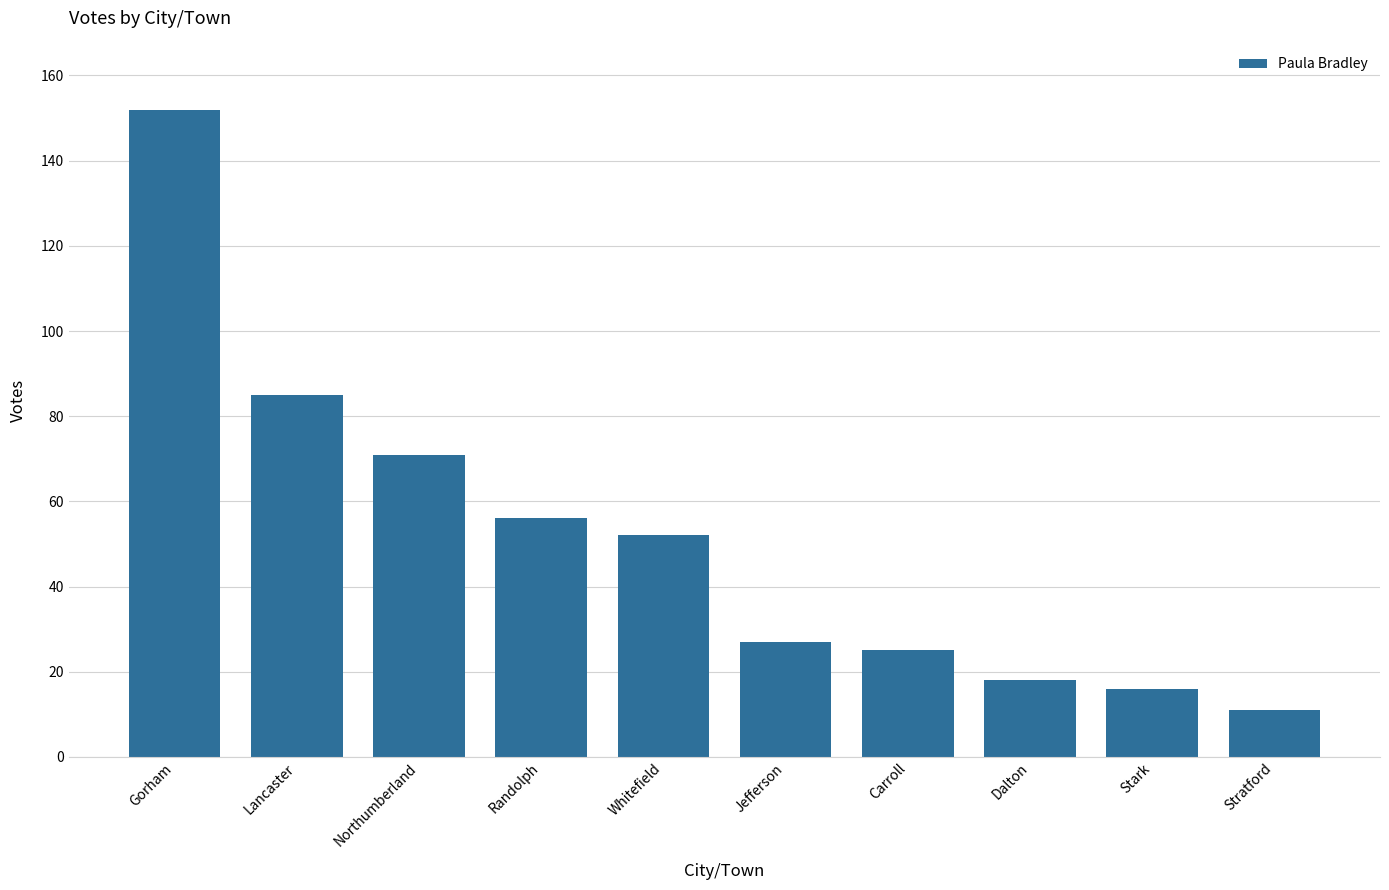

Which label corresponds to the smallest value in the chart?

Stratford